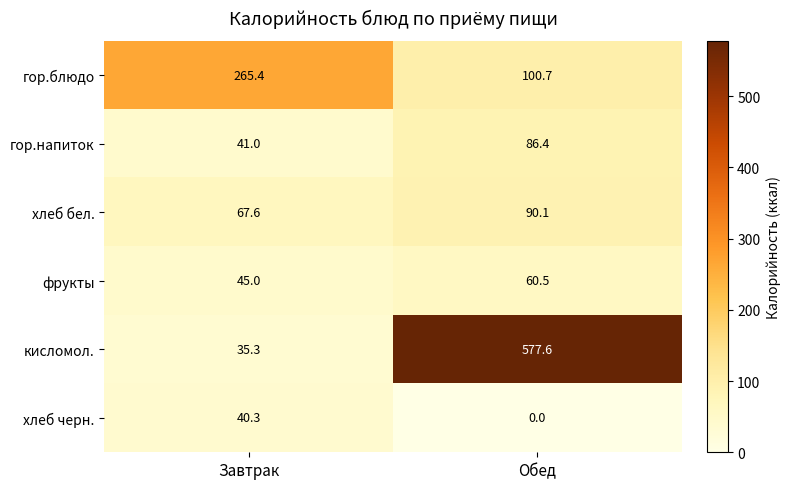

True or false: фрукты has a value of 13.9 at Обед.

False